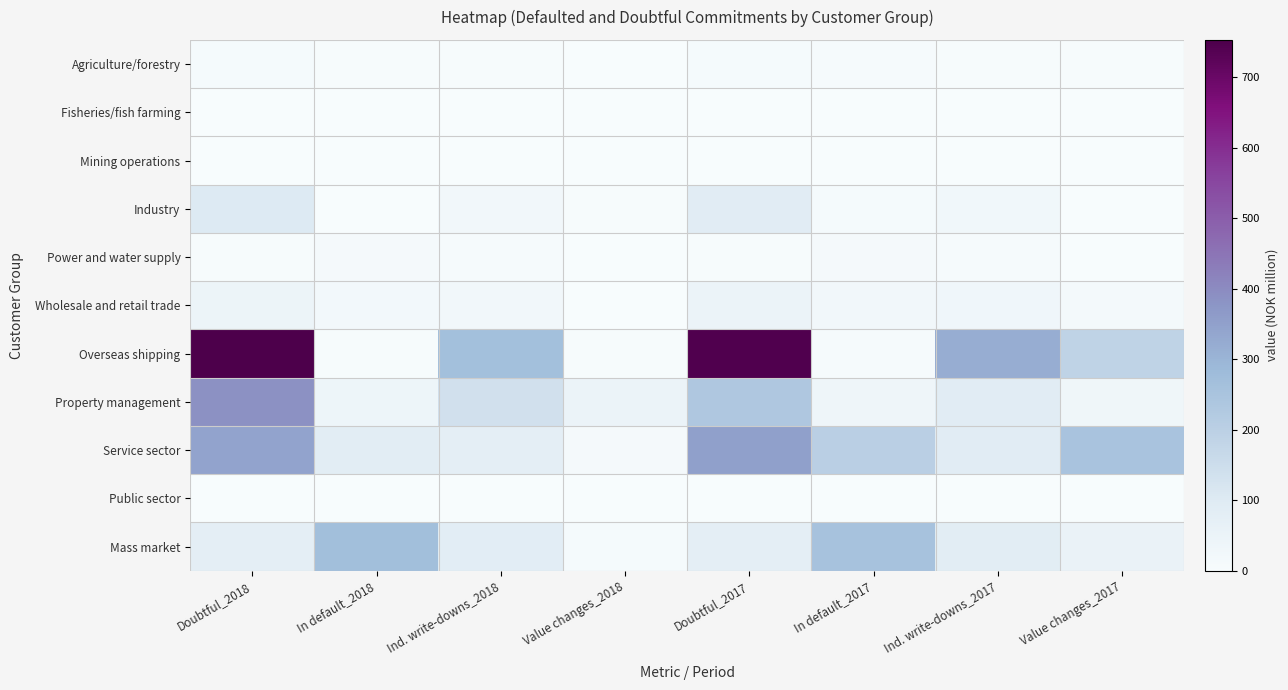

Reading left to right, extract all data points from this chart.

Agriculture/forestry: Doubtful_2018=10.0	In default_2018=4.0	Ind. write-downs_2018=3.0	Value changes_2018=0.0	Doubtful_2017=10.0	In default_2017=7.0	Ind. write-downs_2017=4.0	Value changes_2017=4.3
Fisheries/fish farming: Doubtful_2018=0.0	In default_2018=0.0	Ind. write-downs_2018=0.0	Value changes_2018=0.0	Doubtful_2017=0.0	In default_2017=0.0	Ind. write-downs_2017=0.0	Value changes_2017=0.0
Mining operations: Doubtful_2018=0.0	In default_2018=0.0	Ind. write-downs_2018=0.0	Value changes_2018=0.0	Doubtful_2017=0.0	In default_2017=0.0	Ind. write-downs_2017=0.0	Value changes_2017=0.0
Industry: Doubtful_2018=102.0	In default_2018=2.0	Ind. write-downs_2018=24.0	Value changes_2018=3.0	Doubtful_2017=89.0	In default_2017=9.0	Ind. write-downs_2017=28.0	Value changes_2017=1.0
Power and water supply: Doubtful_2018=5.0	In default_2018=14.0	Ind. write-downs_2018=7.0	Value changes_2018=1.0	Doubtful_2017=5.0	In default_2017=14.0	Ind. write-downs_2017=7.0	Value changes_2017=0.0
Wholesale and retail trade: Doubtful_2018=45.0	In default_2018=19.0	Ind. write-downs_2018=24.0	Value changes_2018=0.0	Doubtful_2017=50.0	In default_2017=24.0	Ind. write-downs_2017=30.0	Value changes_2017=15.0
Overseas shipping: Doubtful_2018=753.0	In default_2018=3.0	Ind. write-downs_2018=265.0	Value changes_2018=5.0	Doubtful_2017=745.0	In default_2017=8.0	Ind. write-downs_2017=318.0	Value changes_2017=188.0
Property management: Doubtful_2018=387.0	In default_2018=40.0	Ind. write-downs_2018=138.0	Value changes_2018=49.0	Doubtful_2017=233.0	In default_2017=37.0	Ind. write-downs_2017=89.0	Value changes_2017=33.0
Service sector: Doubtful_2018=343.0	In default_2018=88.0	Ind. write-downs_2018=77.0	Value changes_2018=12.0	Doubtful_2017=351.0	In default_2017=201.0	Ind. write-downs_2017=89.0	Value changes_2017=251.0
Public sector: Doubtful_2018=0.0	In default_2018=0.0	Ind. write-downs_2018=0.0	Value changes_2018=0.0	Doubtful_2017=0.0	In default_2017=0.0	Ind. write-downs_2017=0.0	Value changes_2017=0.0
Mass market: Doubtful_2018=78.0	In default_2018=268.0	Ind. write-downs_2018=85.0	Value changes_2018=9.0	Doubtful_2017=79.0	In default_2017=255.0	Ind. write-downs_2017=87.0	Value changes_2017=54.0